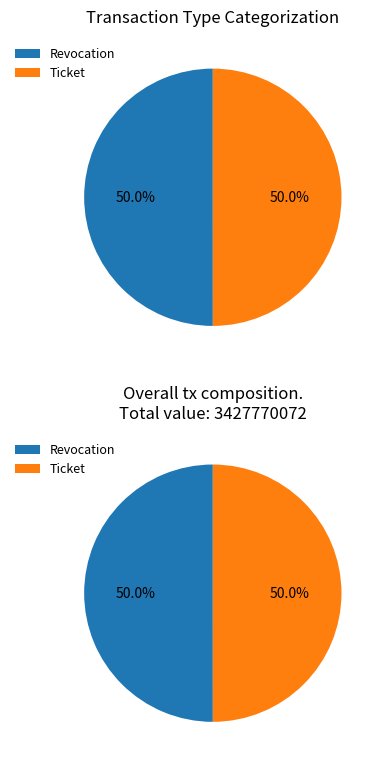

Does Ticket account for over 50% of the chart?

No